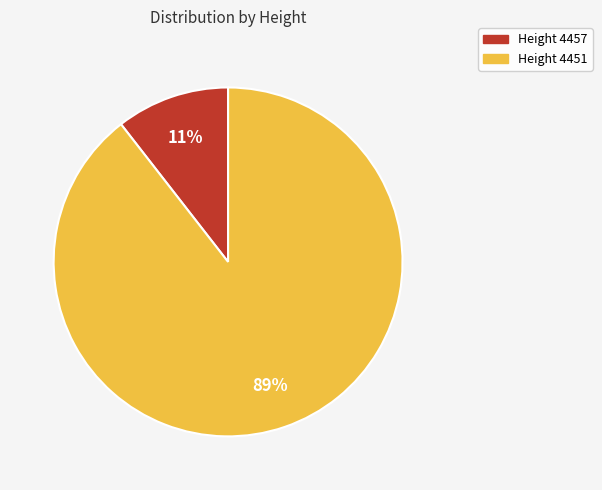

To the nearest percent, what is the average slice percentage?

50%